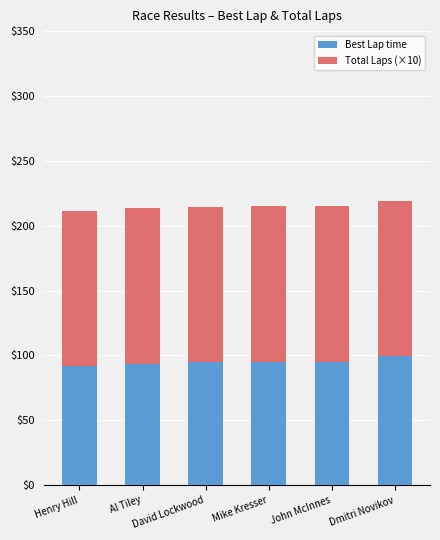

What is the value of the Best Lap time bar at the 5th from the left?

95.2